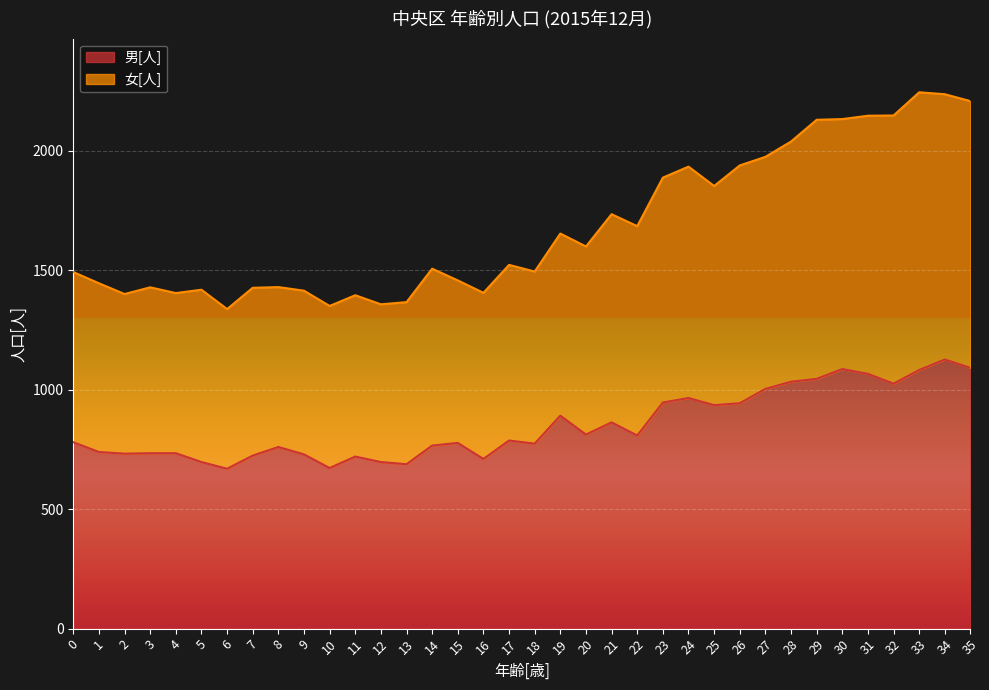

Reading right to left, transcribe all the data shown in this chart.

男[人]: 35=1091	34=1126	33=1082	32=1025	31=1066	30=1086	29=1045	28=1033	27=1003	26=943	25=935	24=965	23=946	22=808	21=863	20=812	19=891	18=774	17=787	16=710	15=777	14=766	13=688	12=697	11=720	10=672	9=729	8=760	7=724	6=669	5=697	4=734	3=734	2=732	1=739	0=780
女[人]: 35=2207	34=2236	33=2244	32=2147	31=2146	30=2132	29=2129	28=2038	27=1974	26=1938	25=1852	24=1933	23=1887	22=1684	21=1734	20=1599	19=1653	18=1494	17=1522	16=1405	15=1457	14=1506	13=1366	12=1357	11=1395	10=1350	9=1414	8=1429	7=1426	6=1337	5=1418	4=1404	3=1428	2=1400	1=1445	0=1492